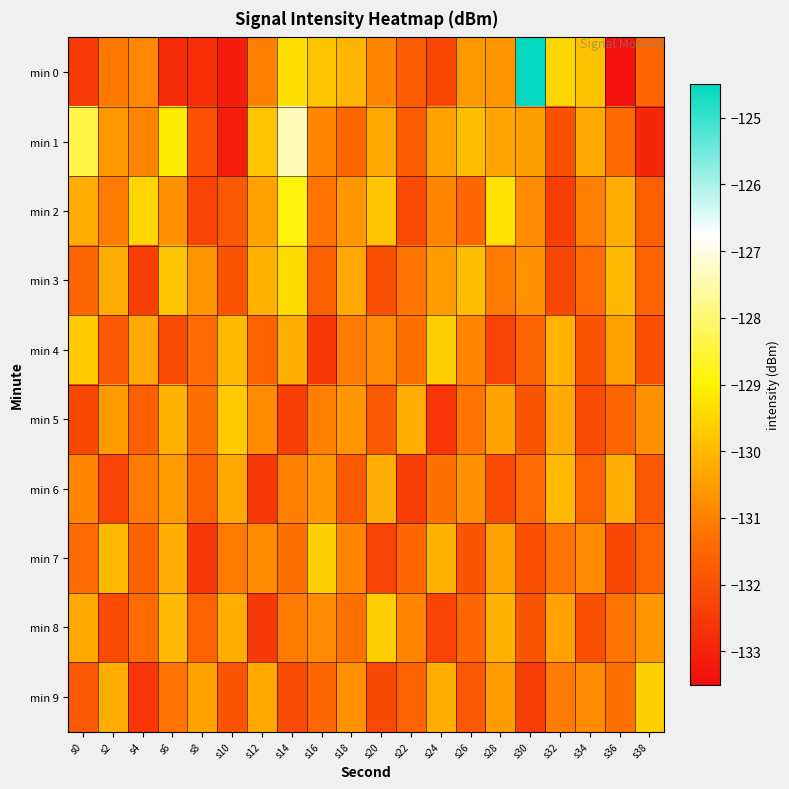

Which series has the widest spread of values?

min 0